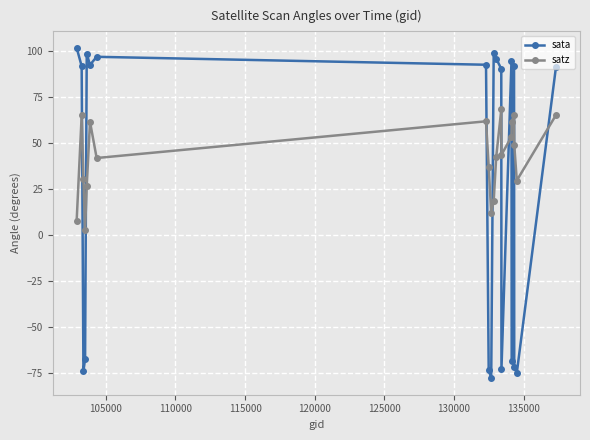

Which series ends up on top after the final intersection of sata and satz?

sata